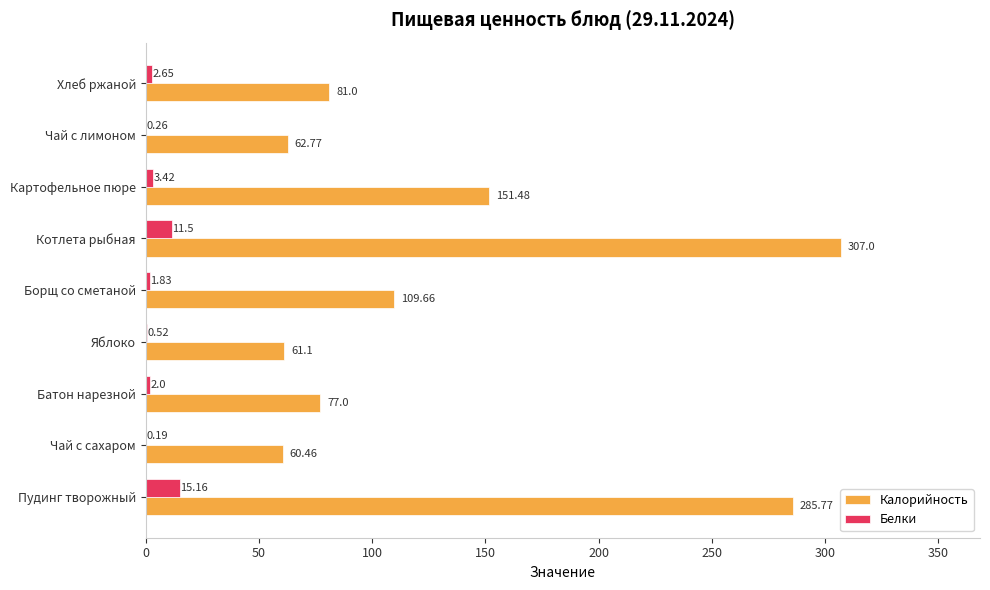

Between Чай с сахаром and Котлета рыбная, which series saw the biggest shift?

Калорийность